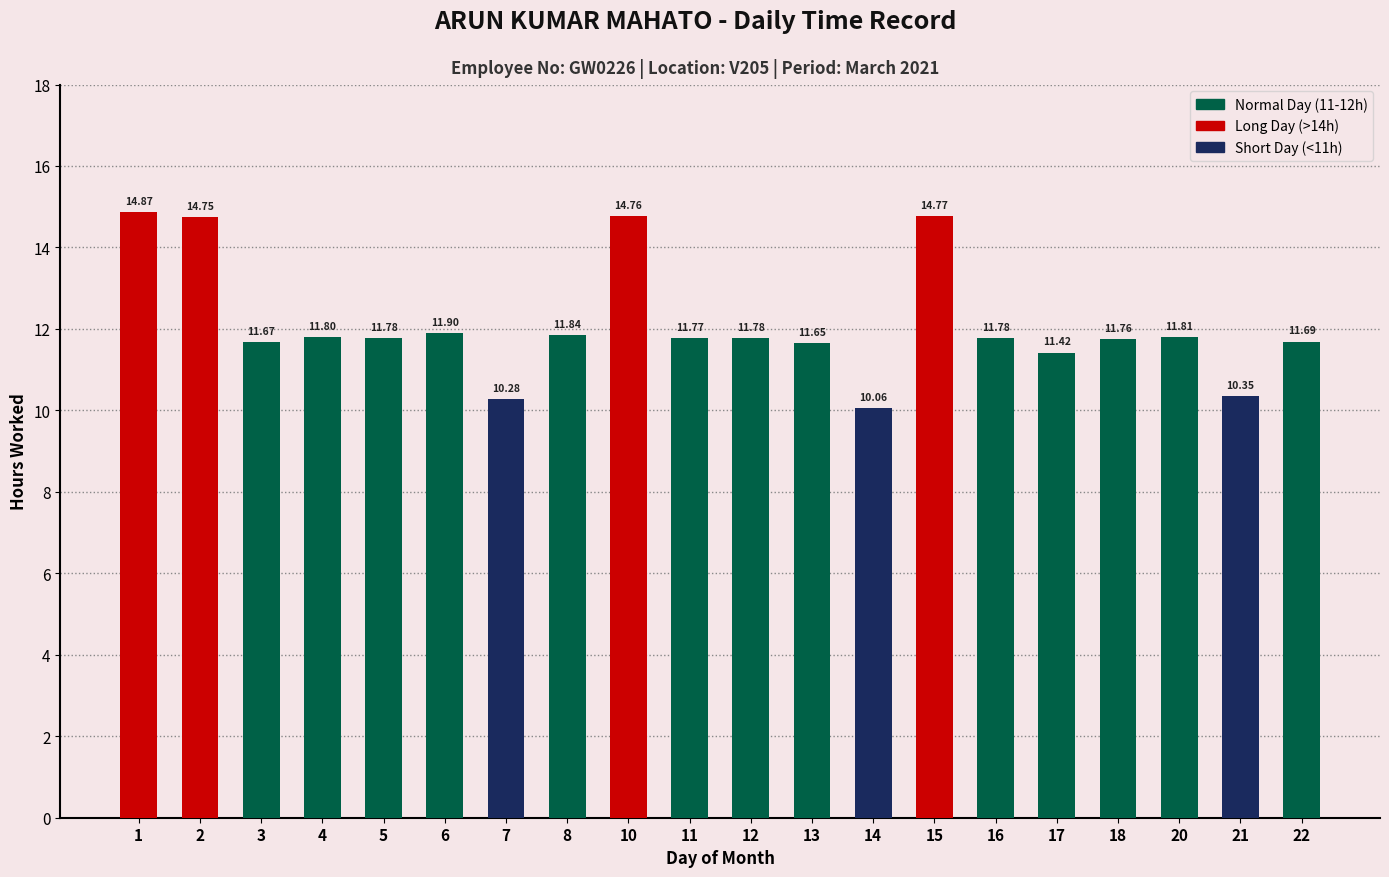

What is the change in value from 2 to 12?

-3.0